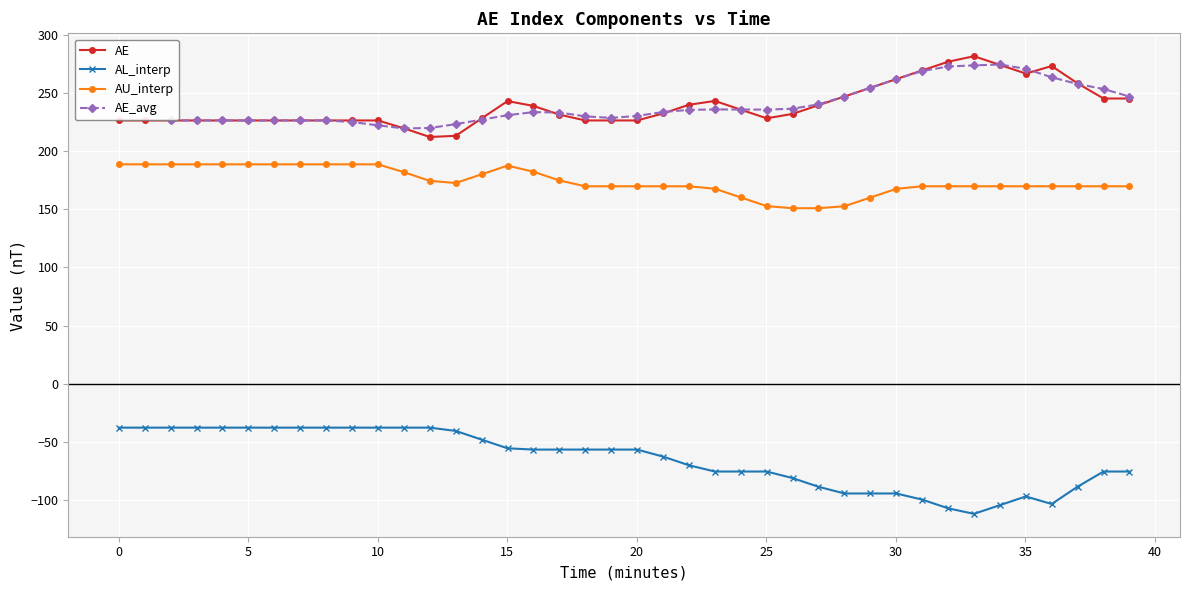

How many interior local valleys does the AE series have?

3